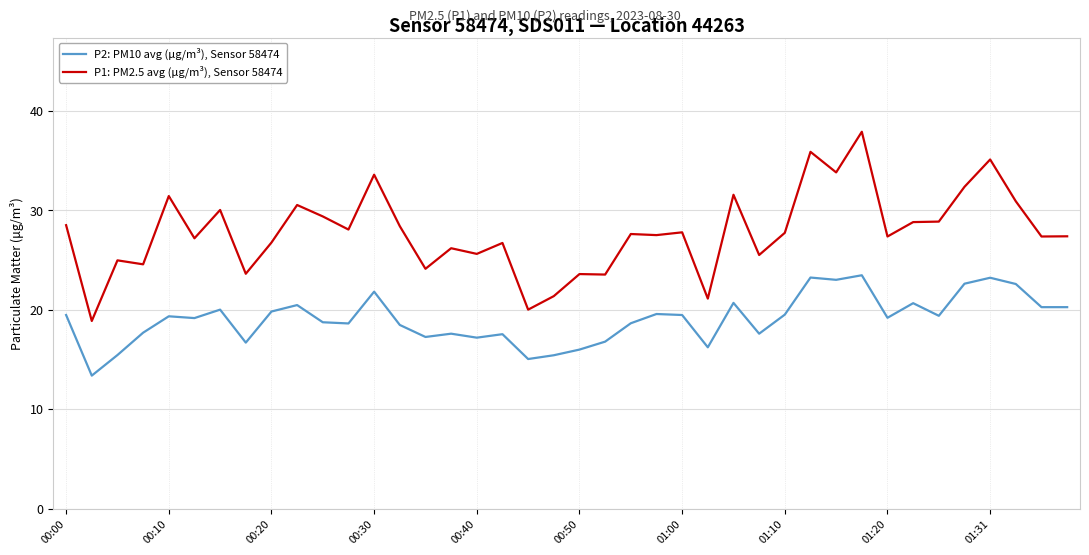

What is the lowest value of the P2: PM10 avg (μg/m³), Sensor 58474 series?

13.4